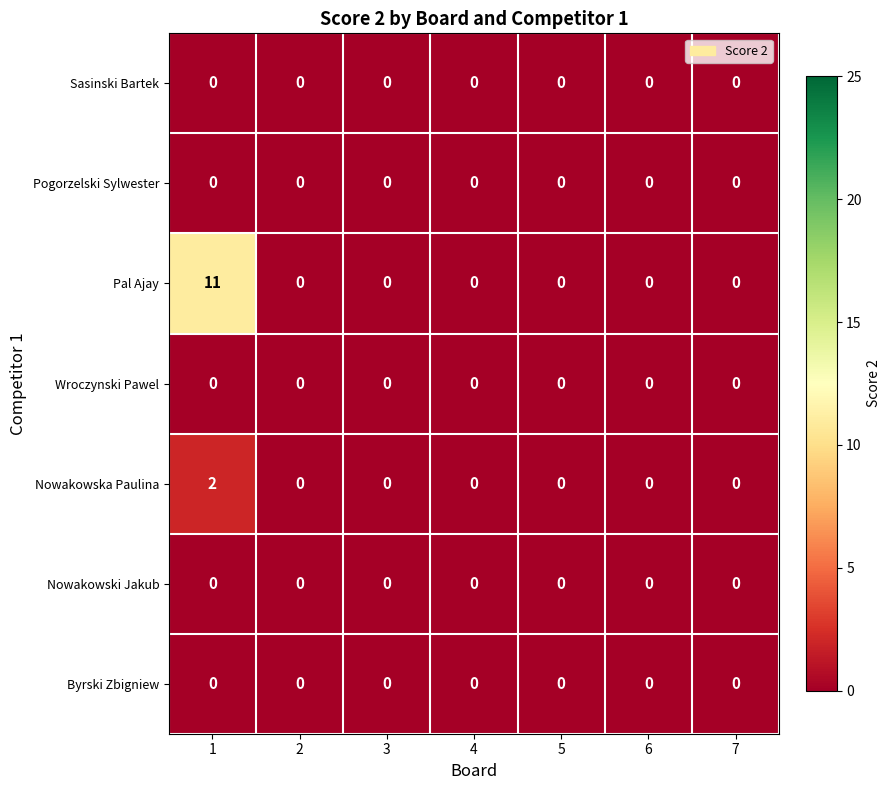

Is it true that Sasinski Bartek equals 0 at 2?

True